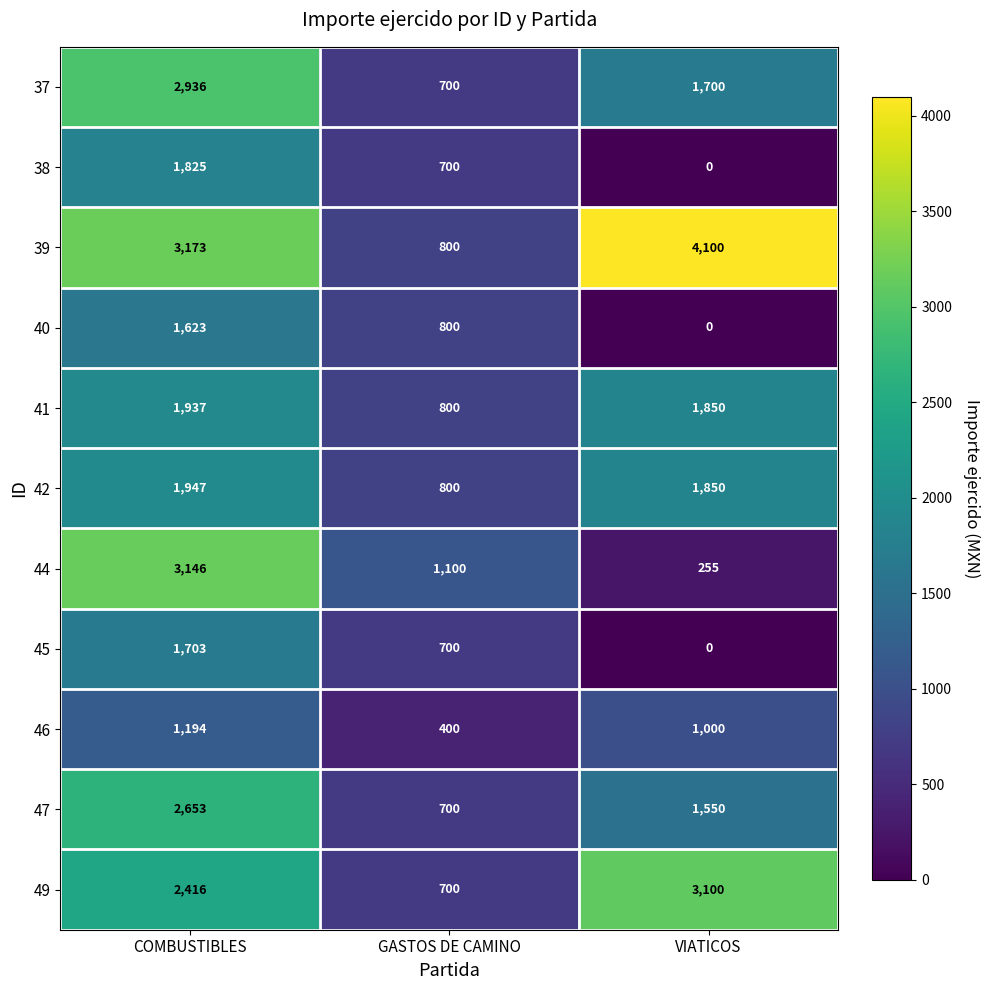

Which series changed the most between COMBUSTIBLES and VIATICOS?

44